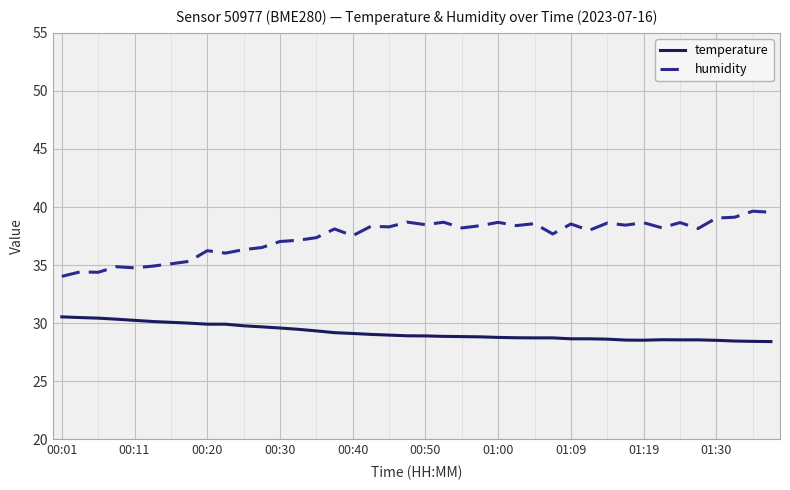

What is the highest value of the temperature series?

30.5